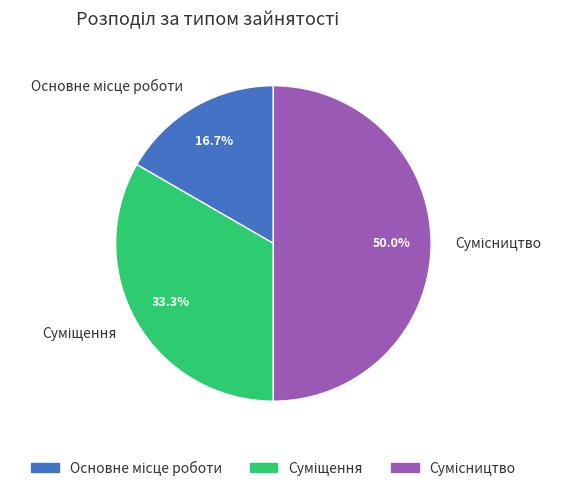

Does Сумісництво represent more than half of the total?

No